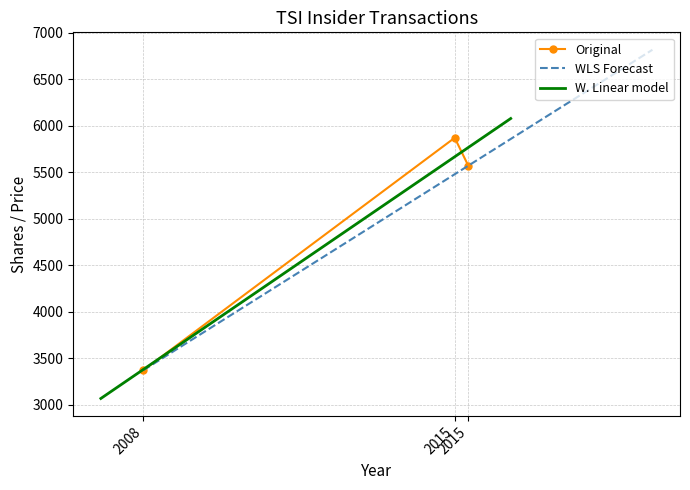

How many data points in Original are less than 5573?

1